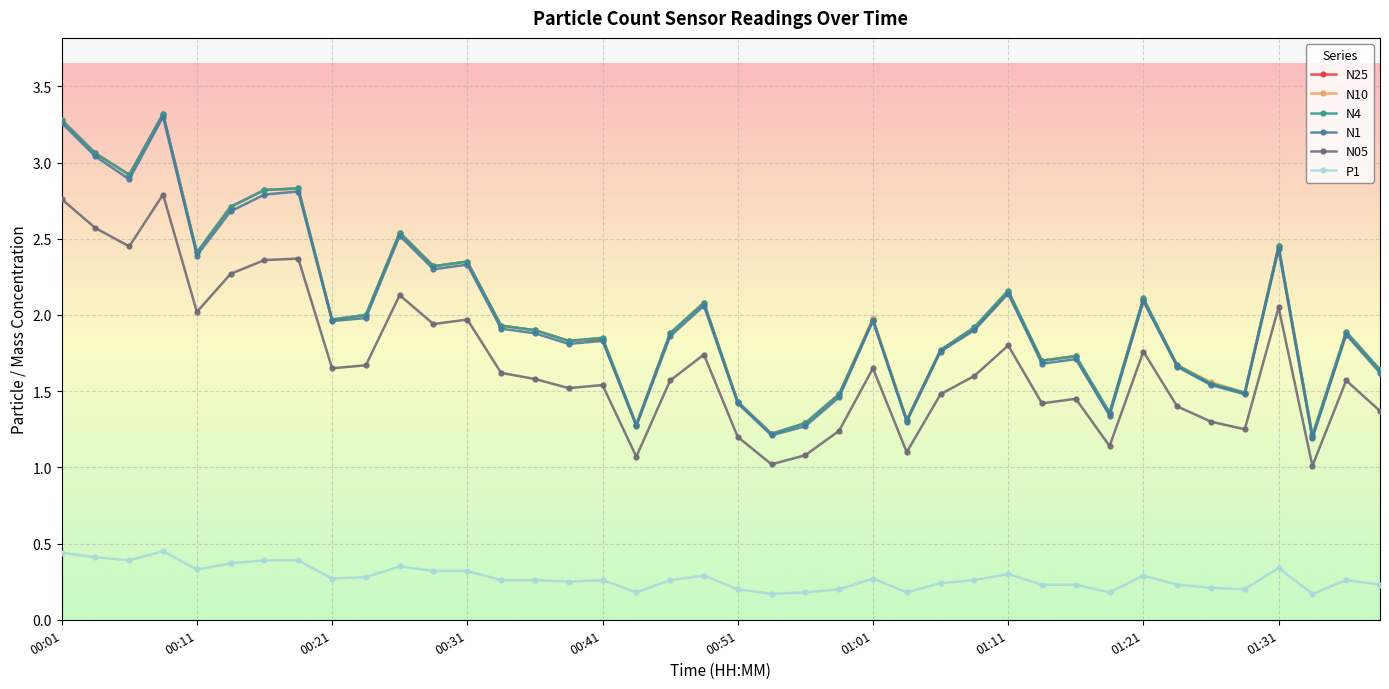

What is the value of the N4 point at the 3rd from the left?

2.9